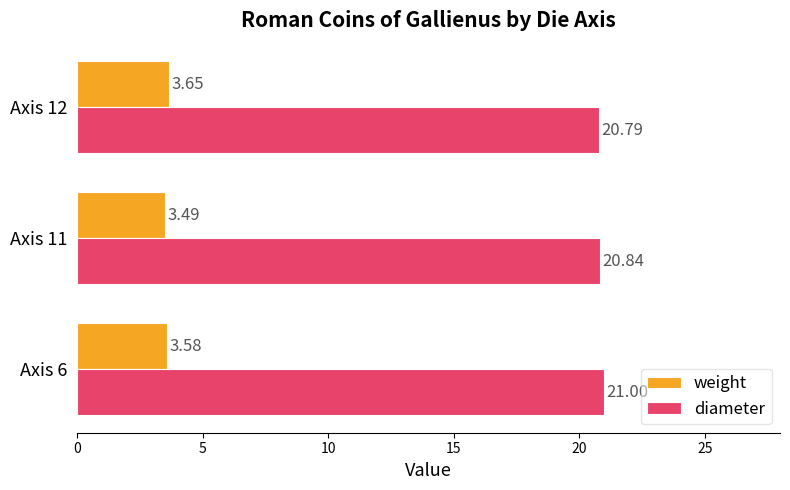

Which series has the largest range (max minus min)?

diameter